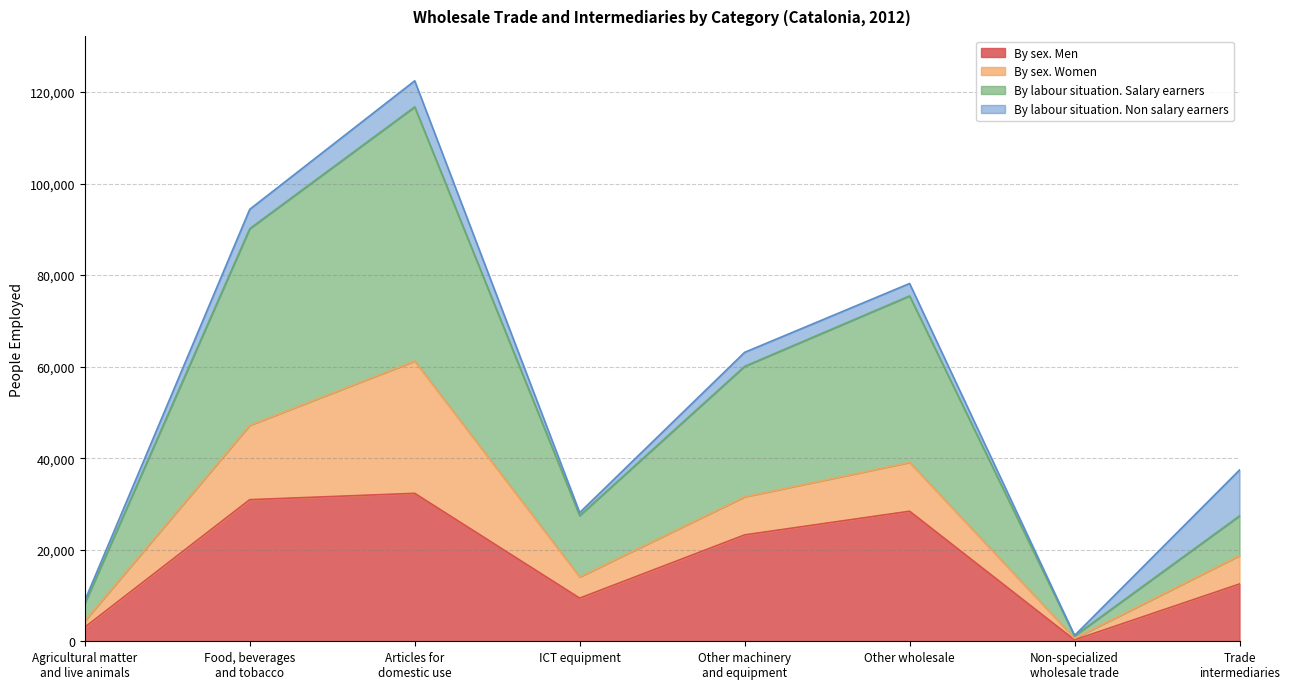

What is the sum of all By sex. Men values?

140263